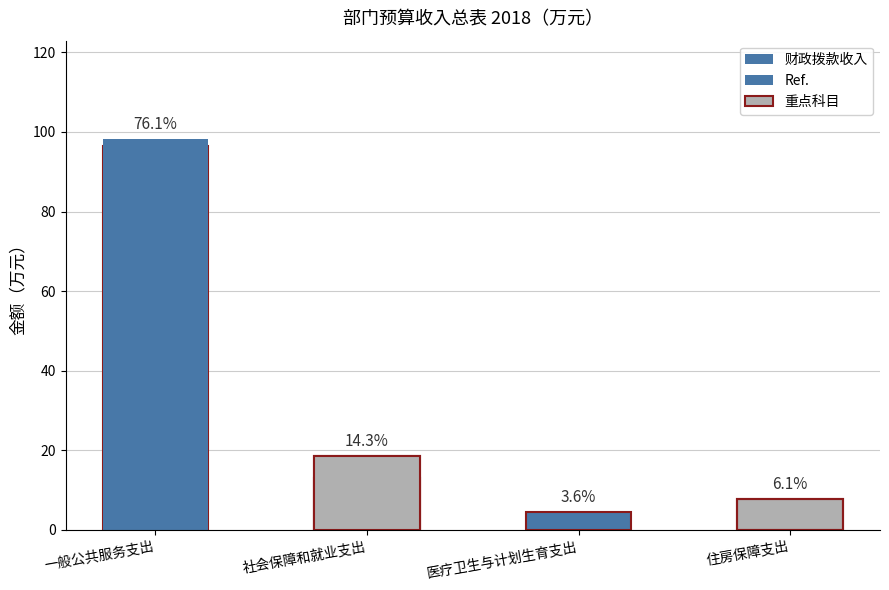

The chart shows a value of 7.8 at 住房保障支出. True or false?

True